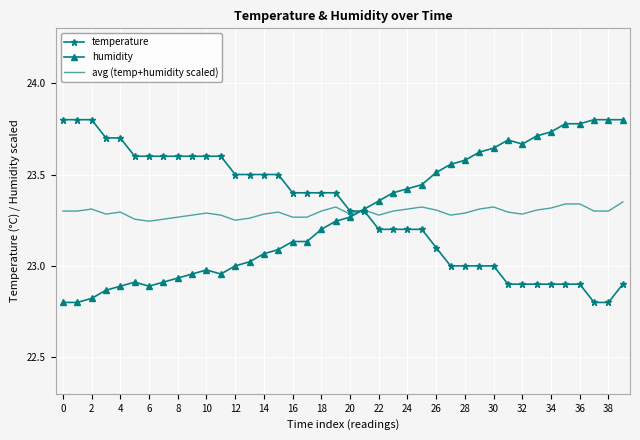

What are all the series names shown in the legend?

temperature, humidity, avg (temp+humidity scaled)